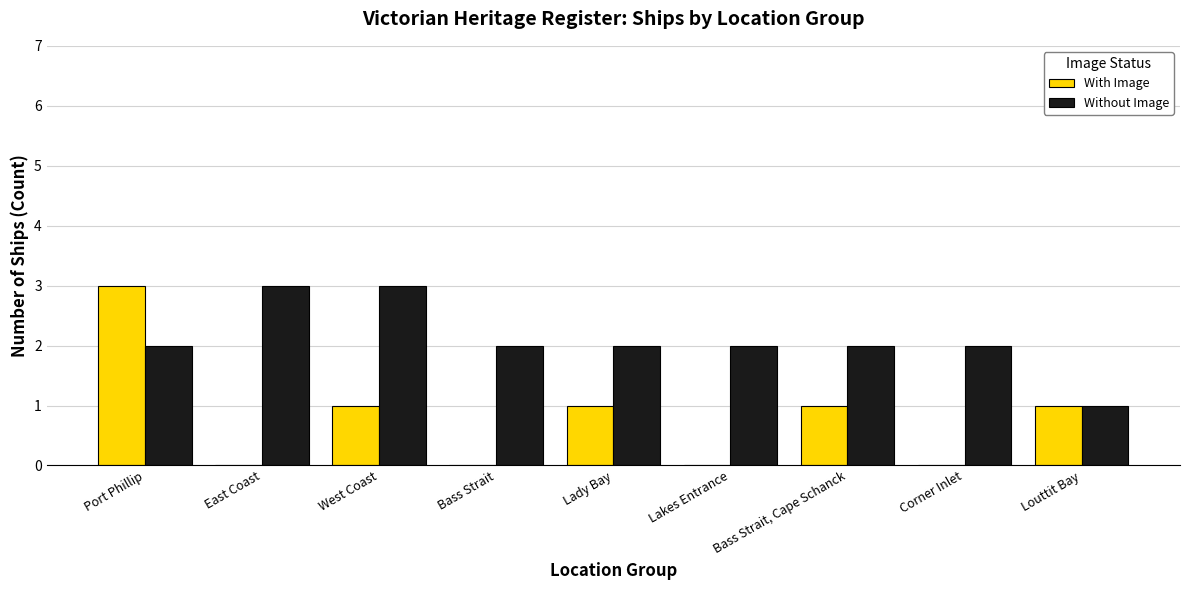

What is the sum of all Without Image values?

19